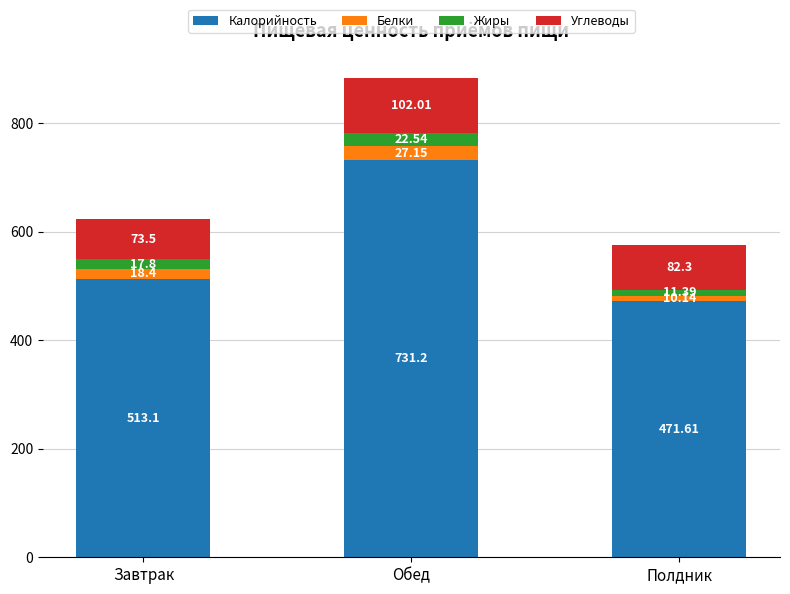

What is the average value of the Калорийность series?

572.0